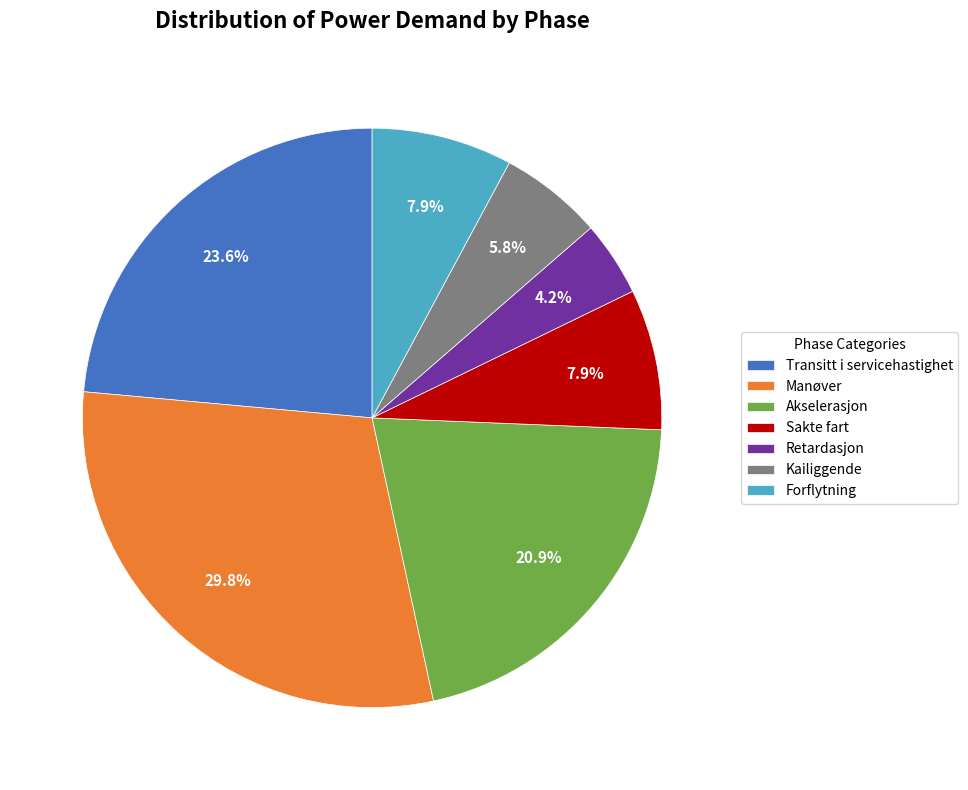

Which has a higher value, Akselerasjon or Transitt i servicehastighet?

Transitt i servicehastighet